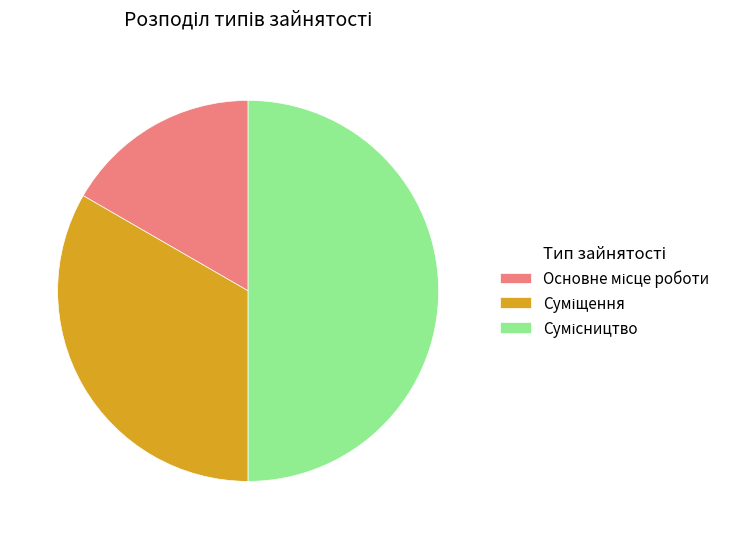

The Суміщення slice represents 33% of the pie. True or false?

True